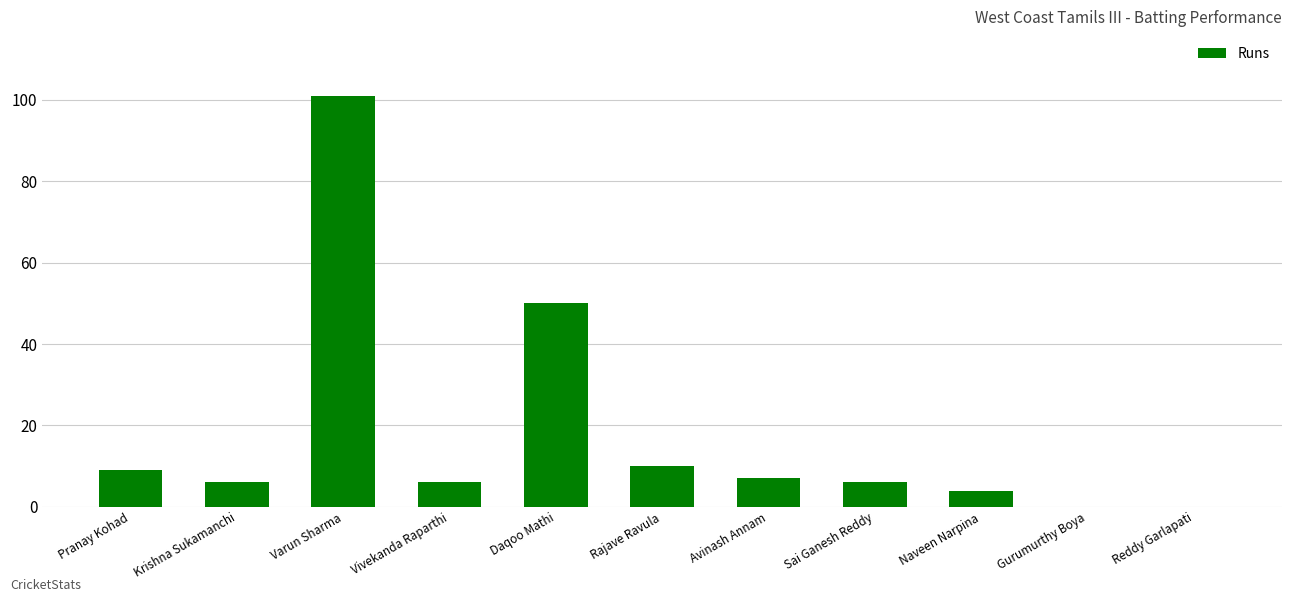

Reading left to right, extract all data points from this chart.

Pranay Kohad=9	Krishna Sukamanchi=6	Varun Sharma=101	Vivekanda Raparthi=6	Daqoo Mathi=50	Rajave Ravula=10	Avinash Annam=7	Sai Ganesh Reddy=6	Naveen Narpina=4	Gurumurthy Boya=0	Reddy Garlapati=0